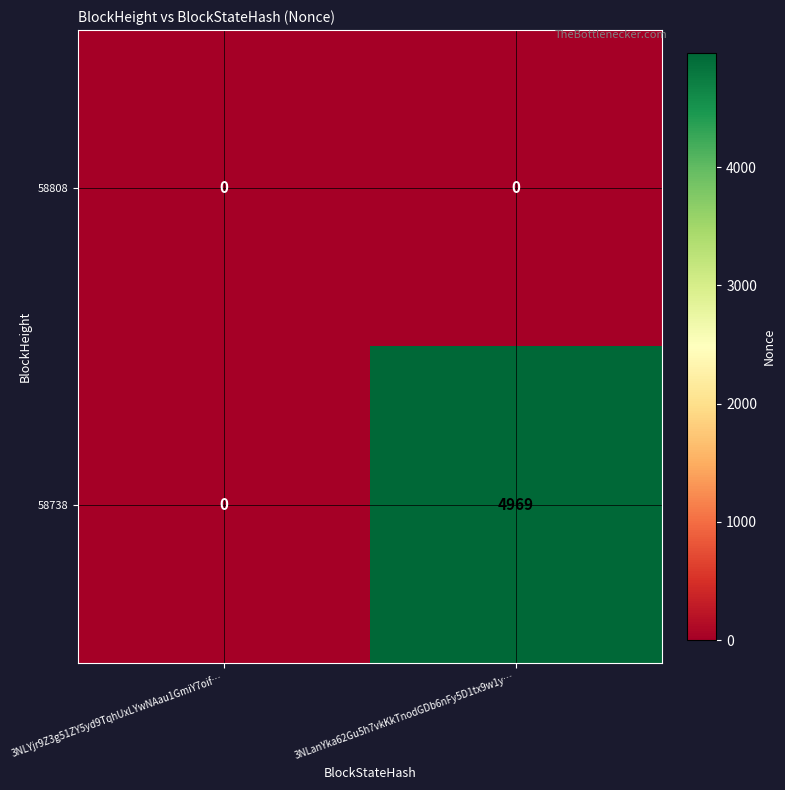

At how many categories does at least one series exceed 3033?

1